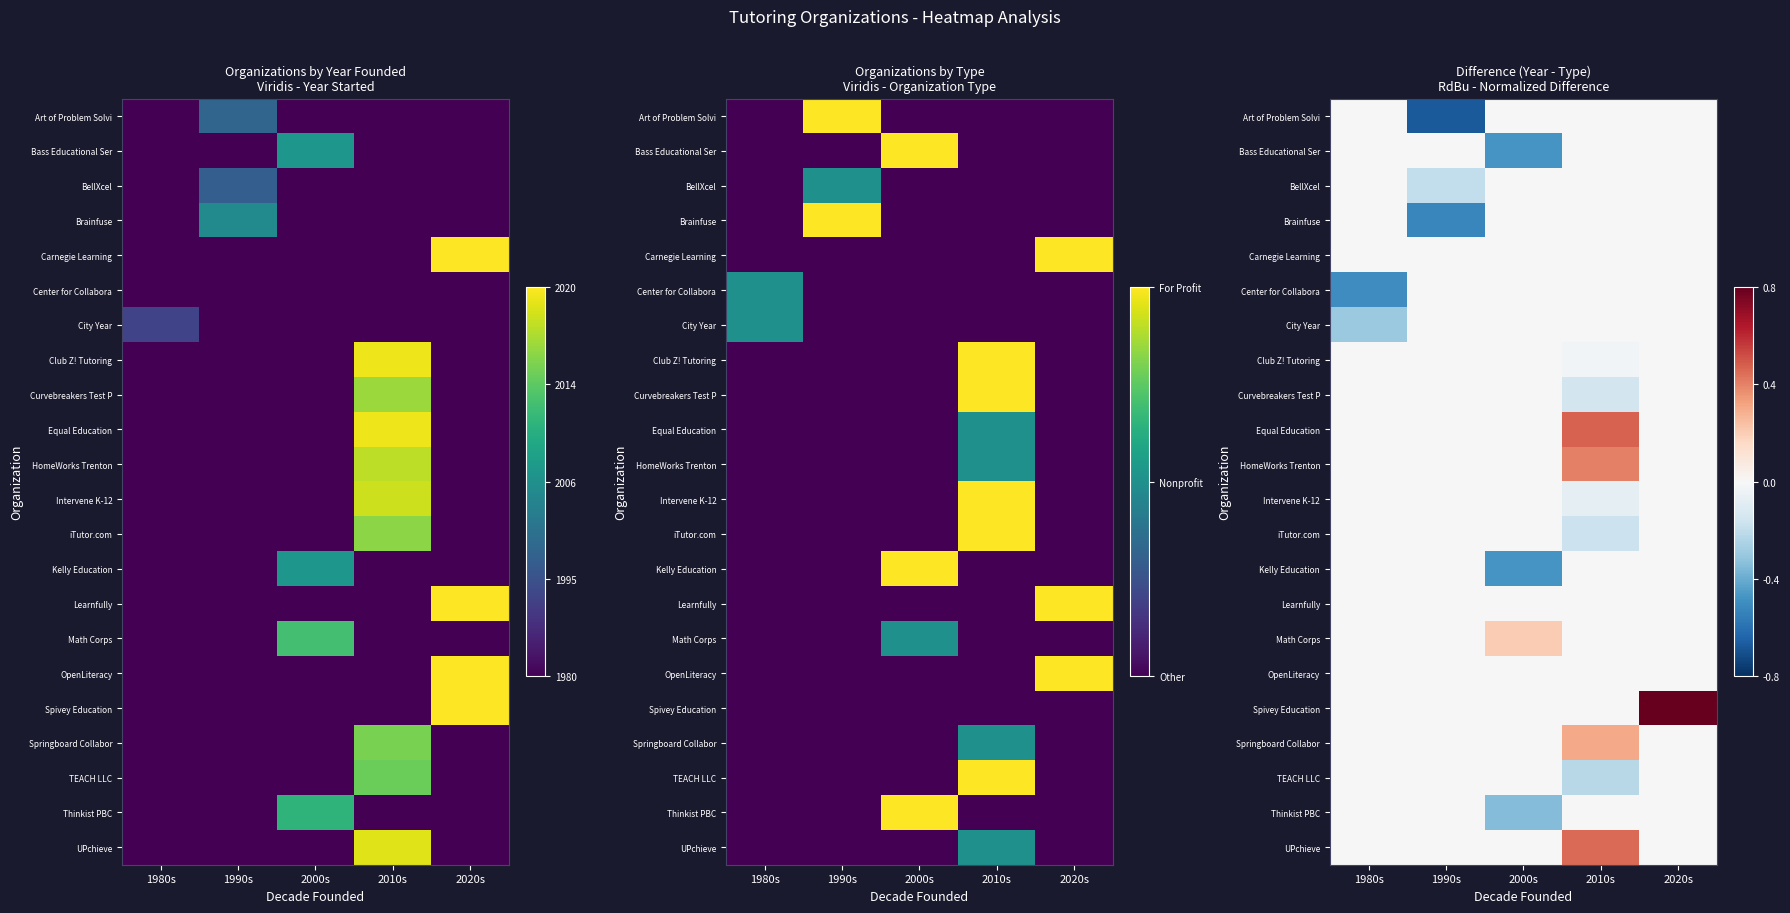

Which label corresponds to the largest value in the chart?

2020s